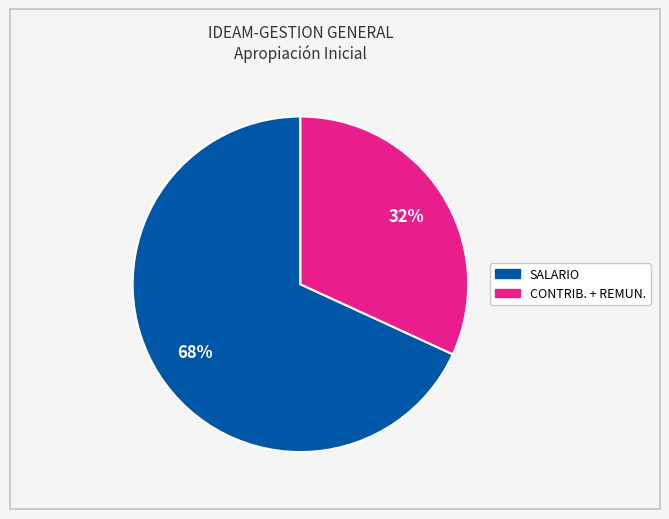

Which has a higher value, SALARIO or CONTRIB. + REMUN.?

SALARIO